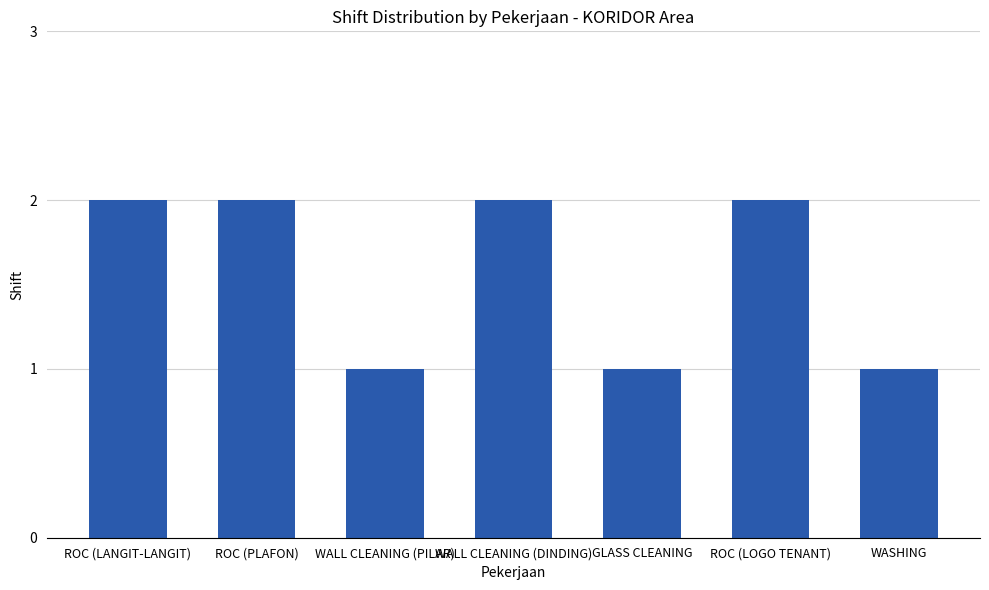

Reading left to right, transcribe all the data shown in this chart.

ROC (LANGIT-LANGIT)=2	ROC (PLAFON)=2	WALL CLEANING (PILAR)=1	WALL CLEANING (DINDING)=2	GLASS CLEANING=1	ROC (LOGO TENANT)=2	WASHING=1